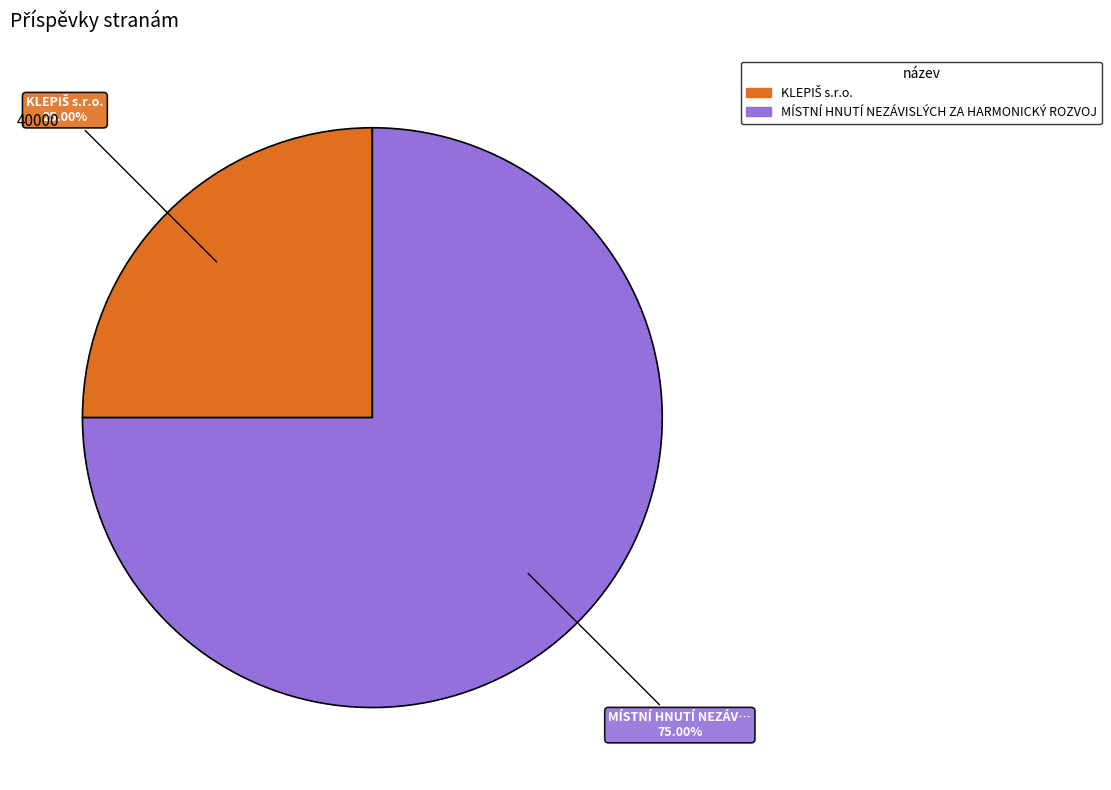

What percentage is the MÍSTNÍ HNUTÍ NEZÁVISLÝCH ZA HARMONICKÝ ROZVOJ slice, to the nearest percent?

75%